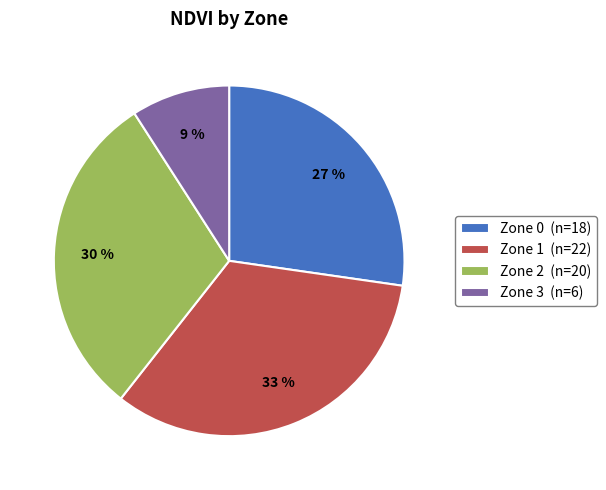

Does Zone 2 represent more than half of the total?

No